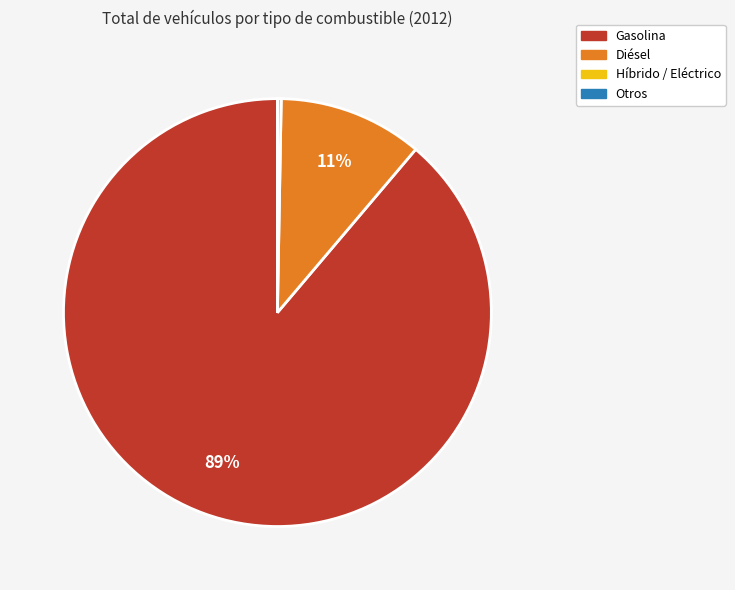

Is there a majority slice in this chart?

Yes